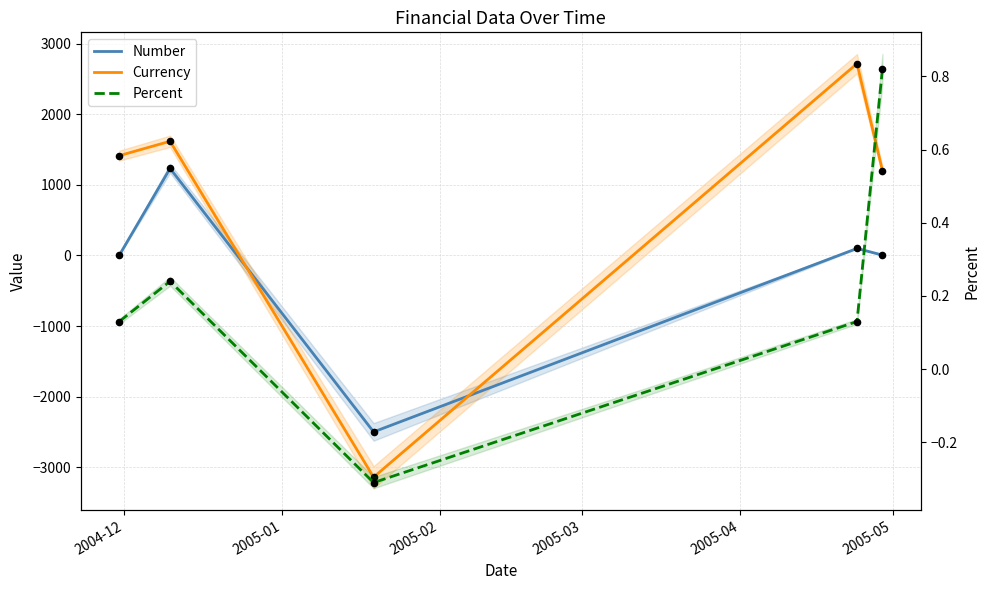

Which series contains the highest Y value?

Currency